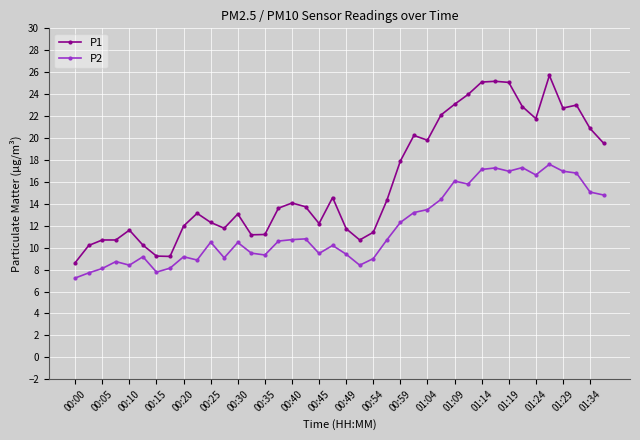

What is the greatest value displayed?

25.7